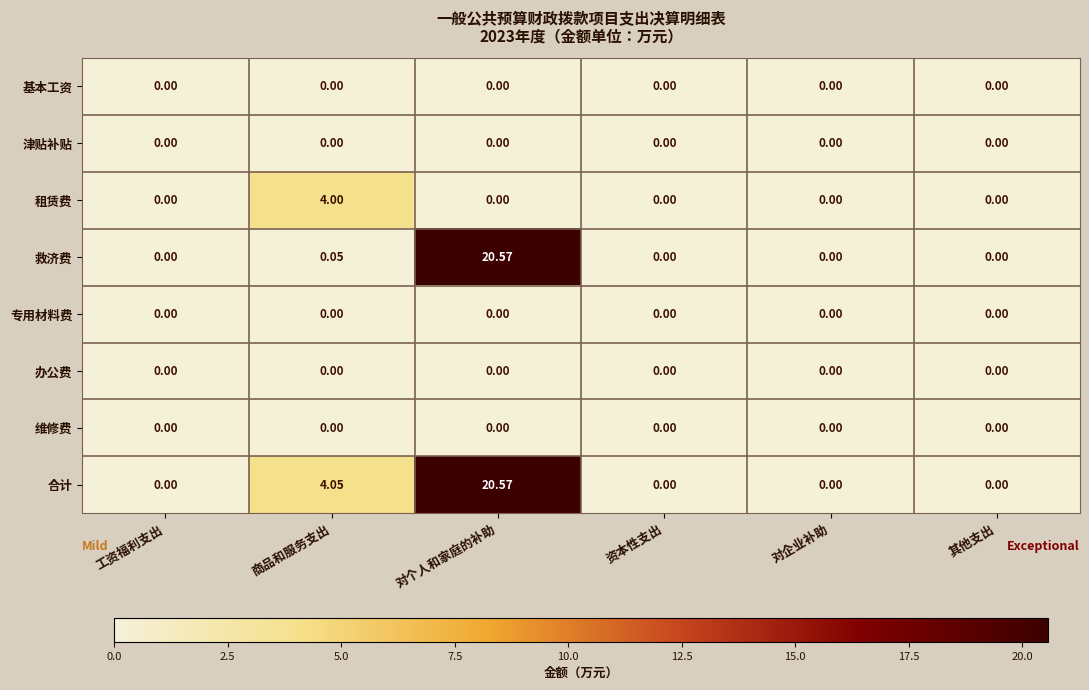

Which series has the largest total across all categories?

合计